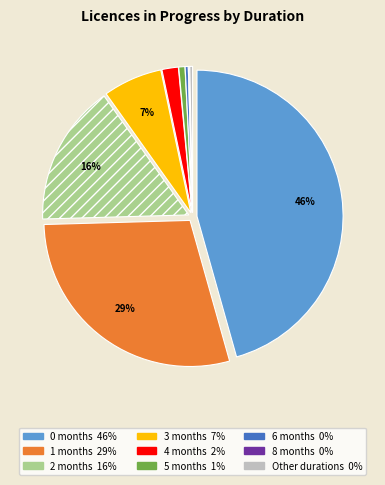

To the nearest percent, what is the average slice percentage?

11%